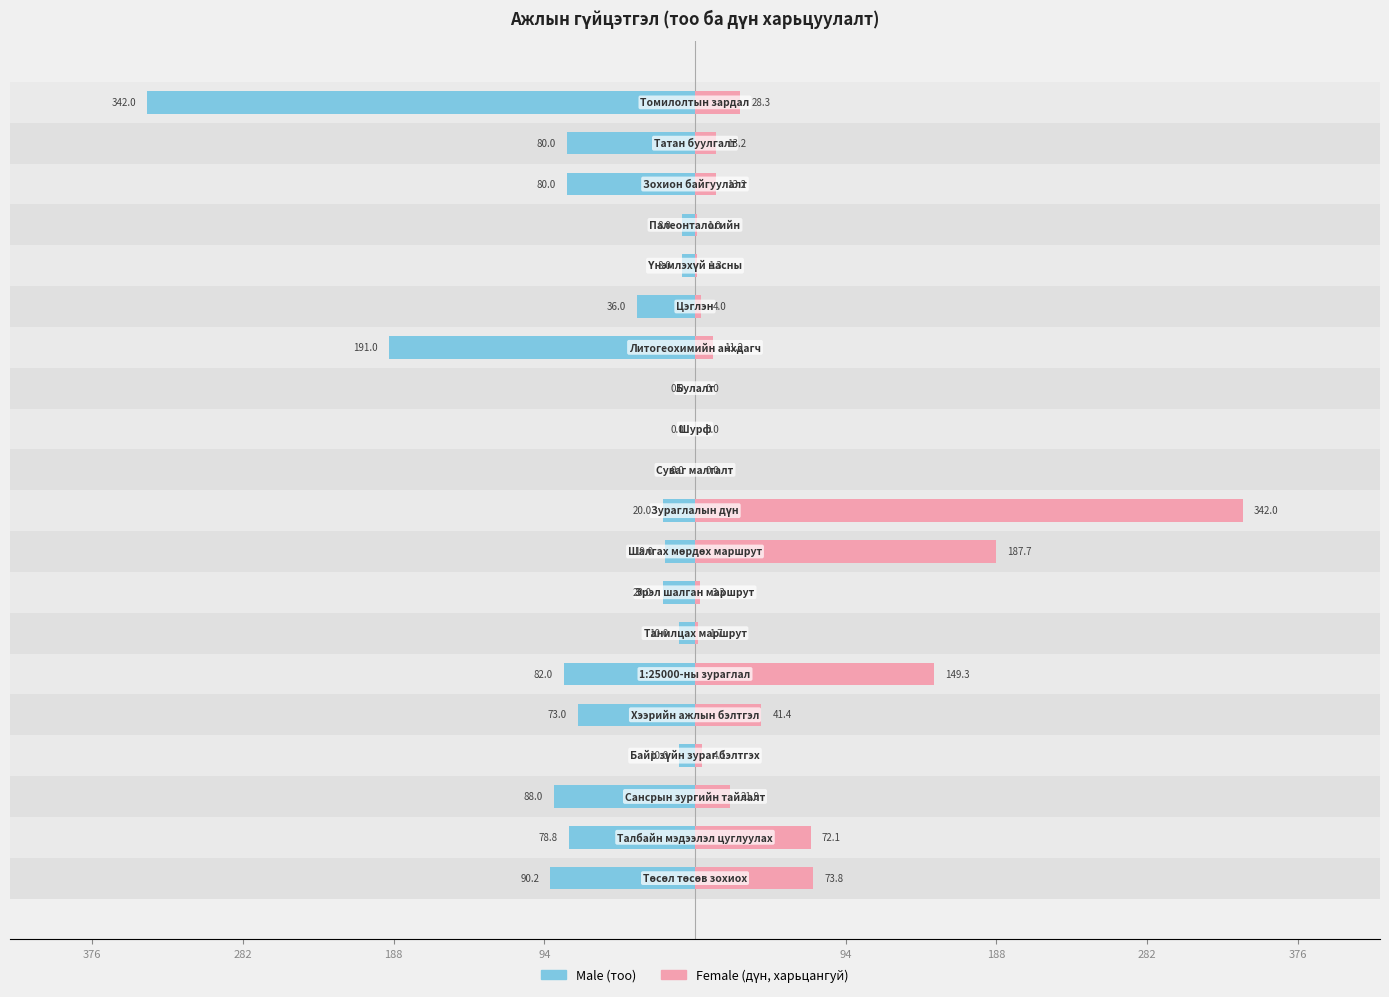

How many values in the Female series exceed 13?

10